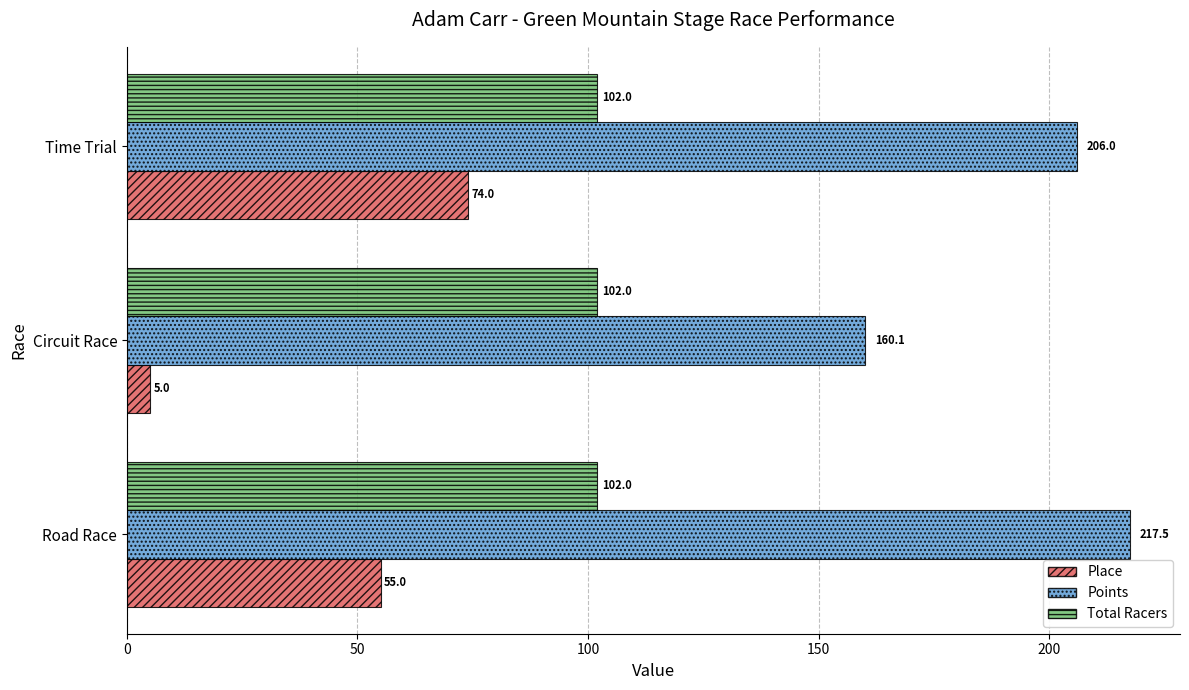

The Points series shows 206.0 at Time Trial. True or false?

True